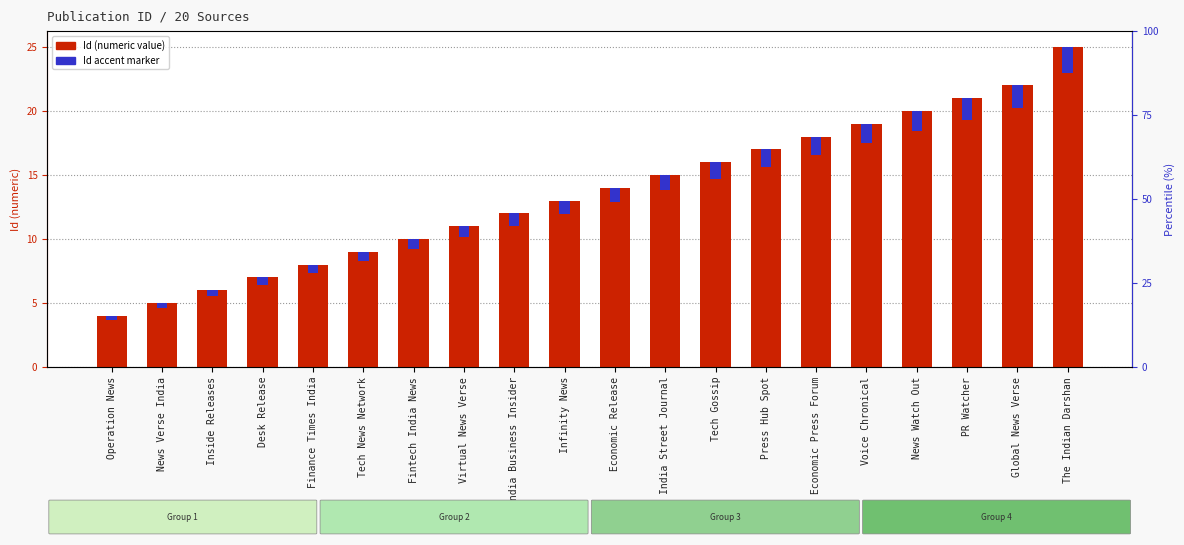

What is the difference between the highest and lowest values at Virtual News Verse?

10.1